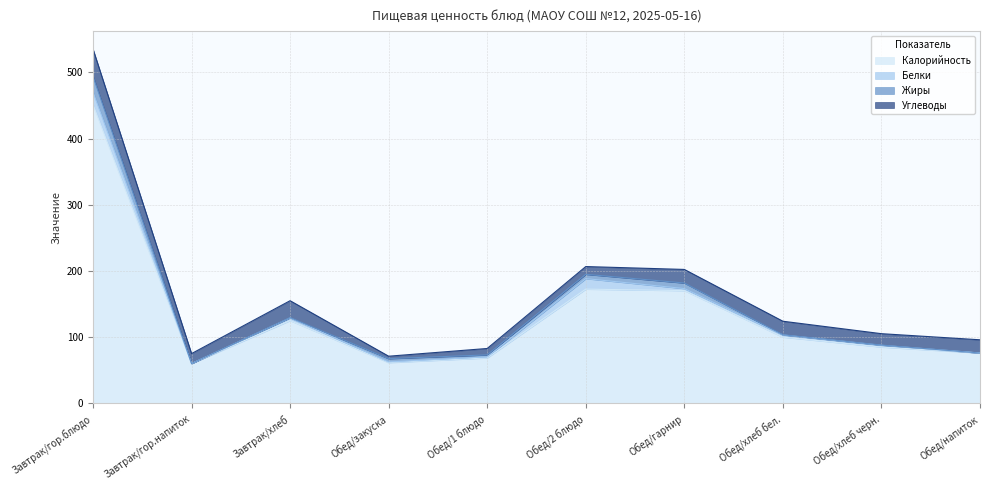

Is the value of Жиры at Завтрак/хлеб greater than the value of Углеводы at Обед/гарнир?

No